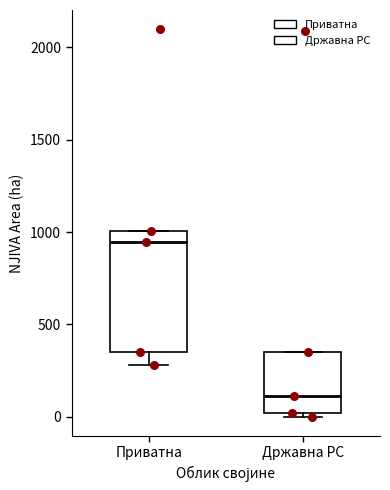

Where does the median line of the box for Приватна sit on the y-axis? The values are not printed on the chart, so give them approximately, as read against the axis.

950